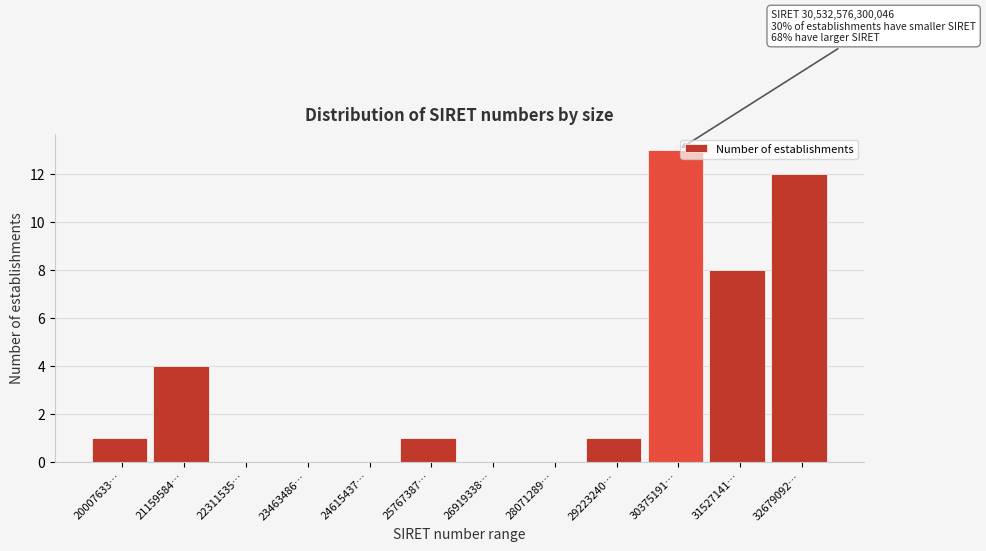

Reading left to right, list all the values displayed in this chart.

20007633…=1	21159584…=4	22311535…=0	23463486…=0	24615437…=0	25767387…=1	26919338…=0	28071289…=0	29223240…=1	30375191…=13	31527141…=8	32679092…=12